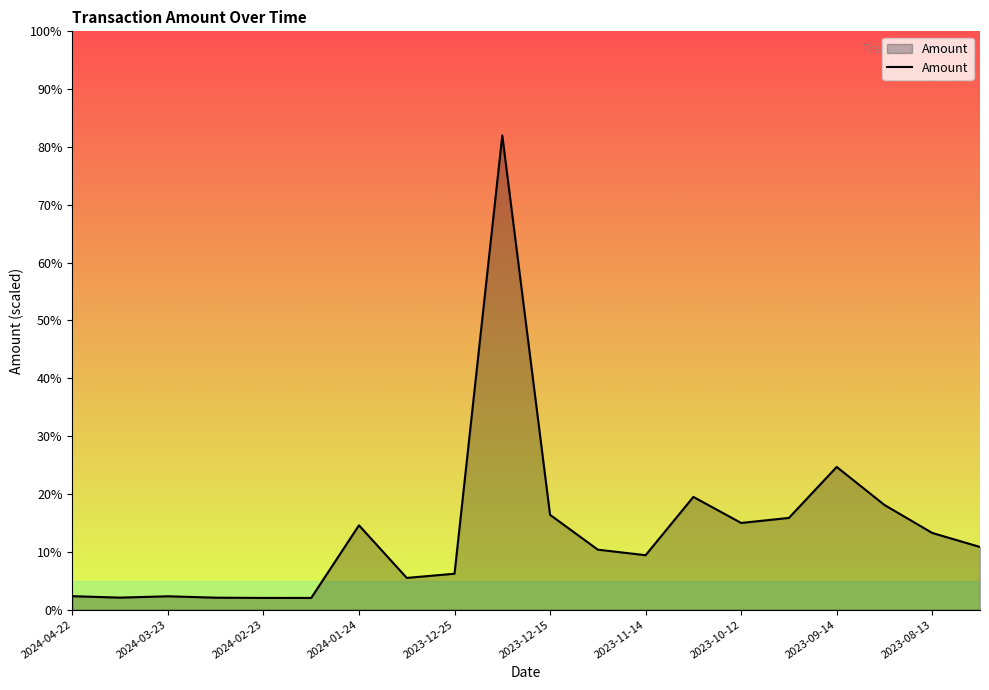

What is the average value?

13.7